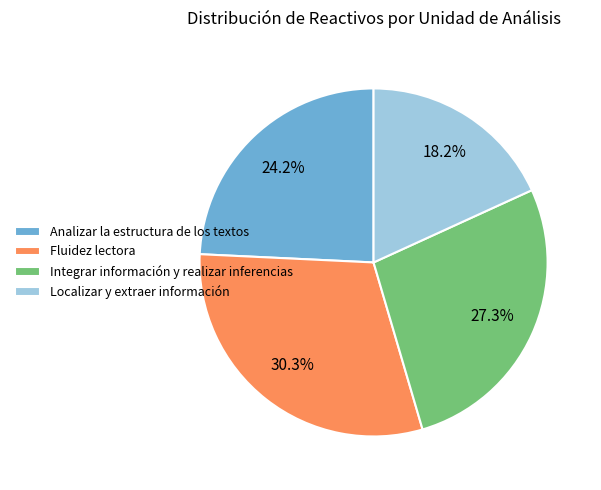

Between Localizar y extraer información and Fluidez lectora, which is larger?

Fluidez lectora